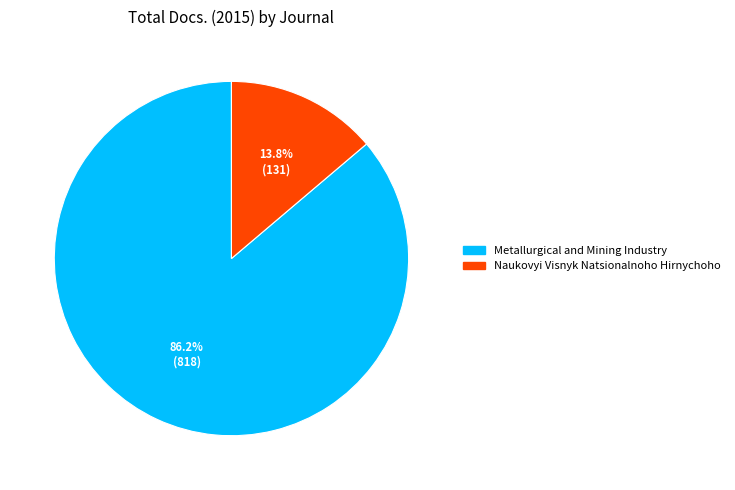

Which has a higher value, Naukovyi Visnyk Natsionalnoho Hirnychoho or Metallurgical and Mining Industry?

Metallurgical and Mining Industry